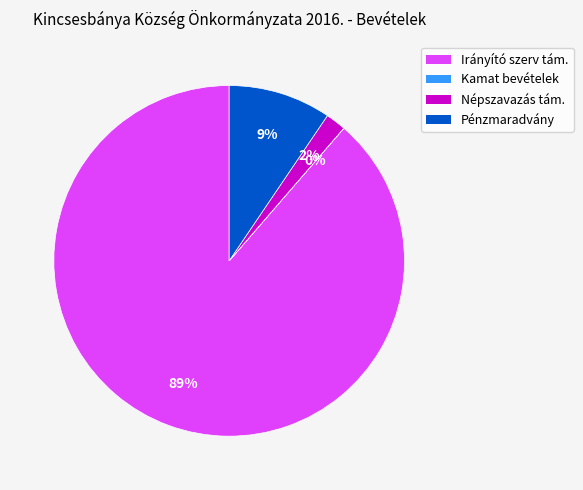

To the nearest percent, what is the difference between the largest and smallest slice percentages?

89%